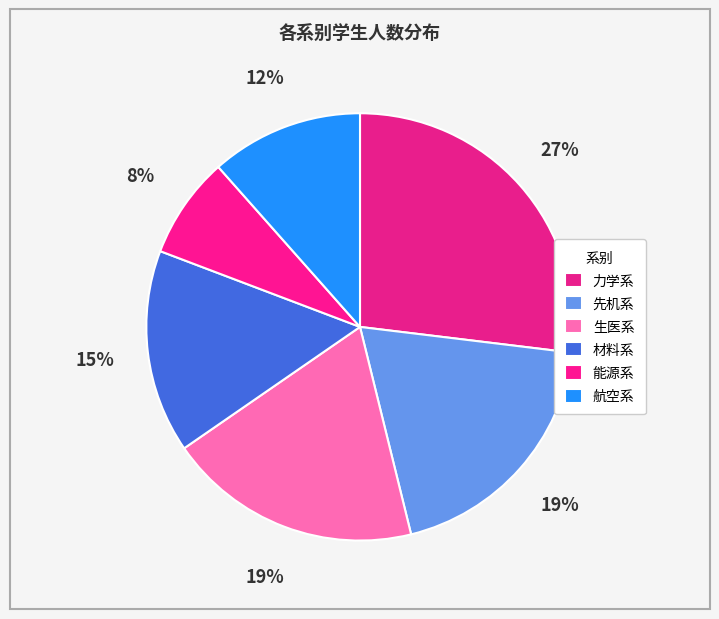

How many slices are in this pie chart?

6